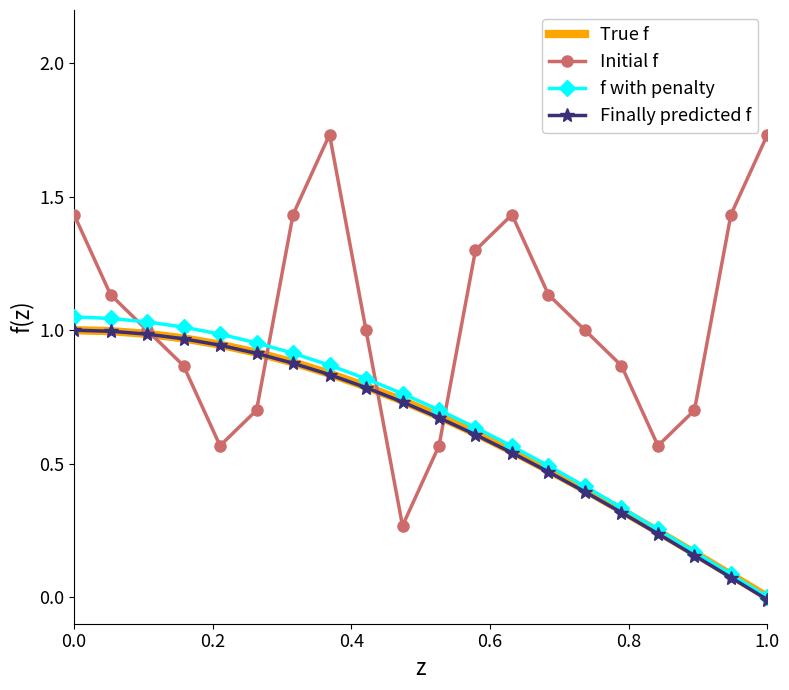

Which series has the largest range (max minus min)?

Initial f